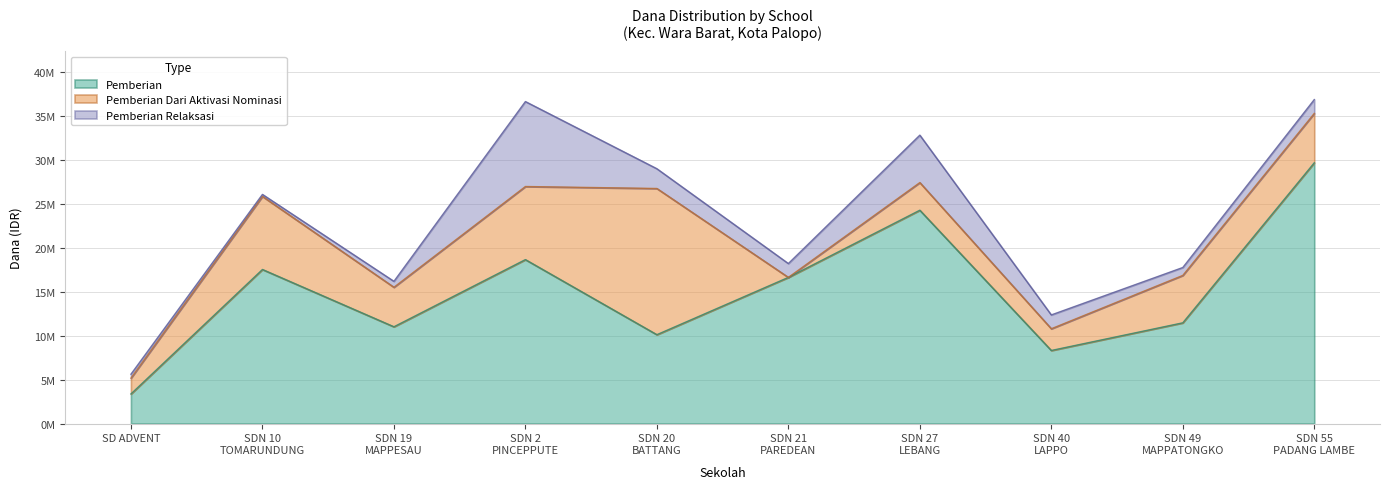

Is the value of Pemberian at SD NEGERI 49 MAPPATONGKO greater than the value of Pemberian Dari Aktivasi Nominasi at SD NEGERI 27 LEBANG?

Yes